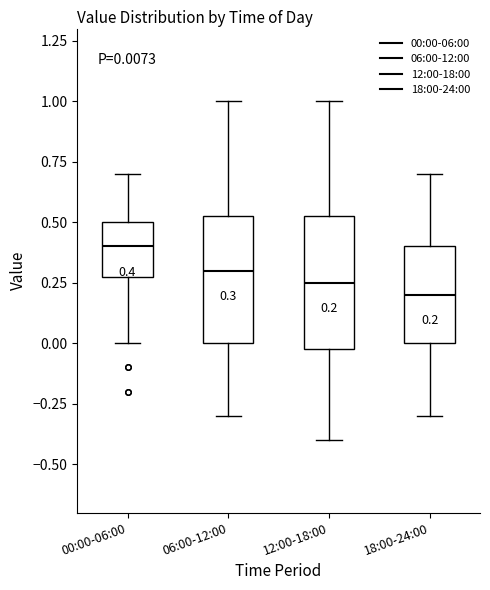

Which box has the highest median line?

00:00-06:00